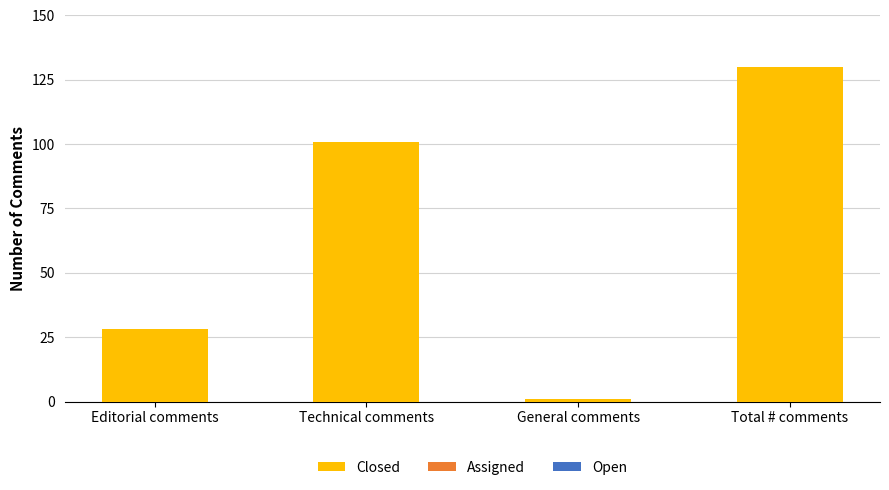

True or false: the data shows 53 at Total # comments.

False